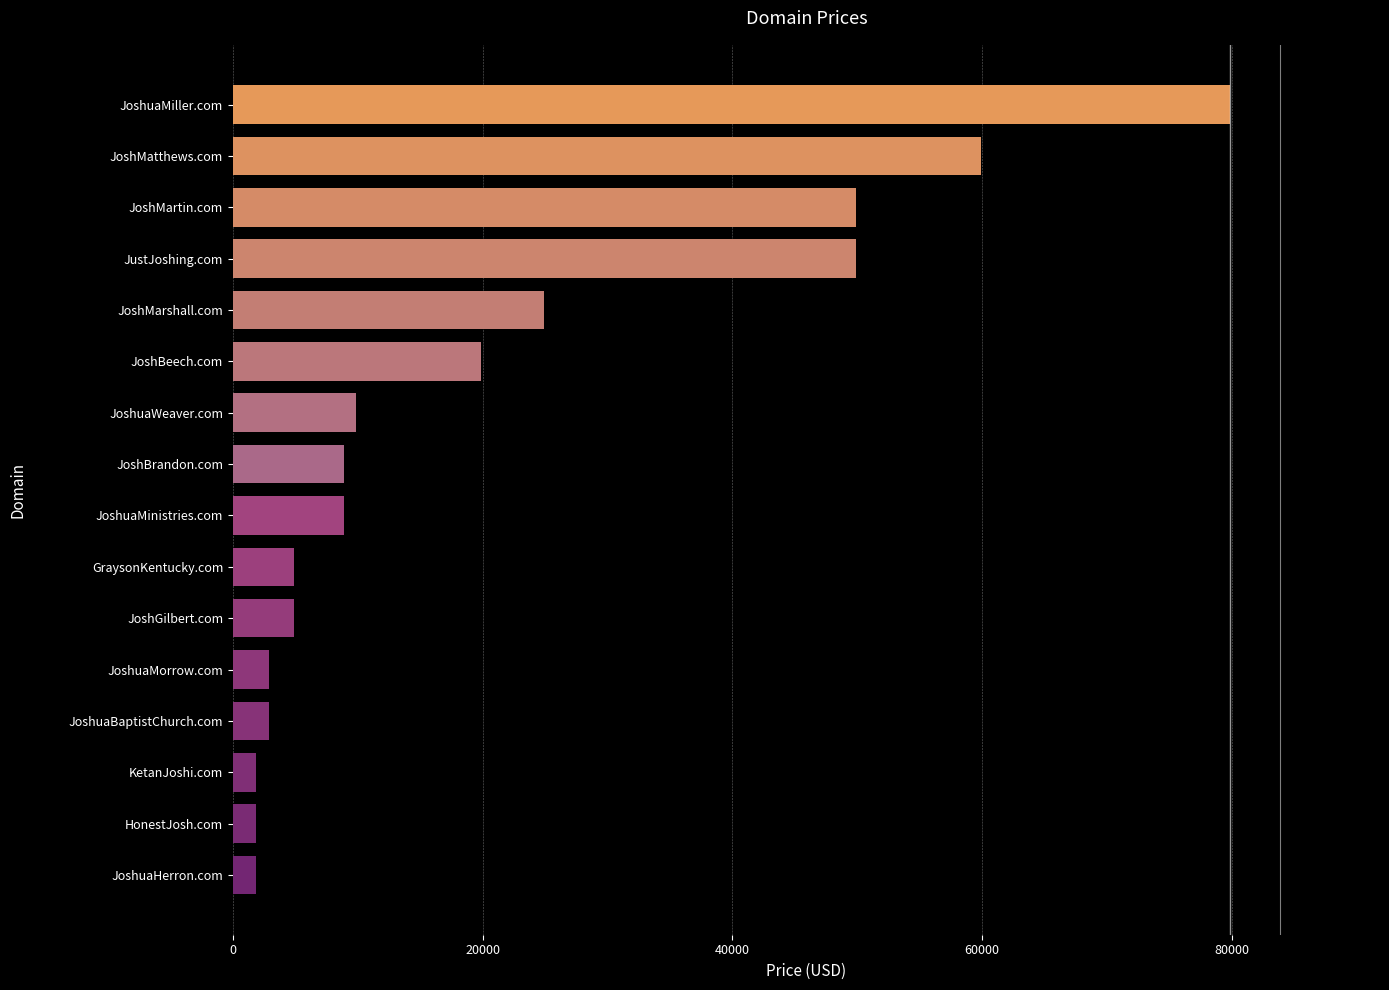

What is the change in value from JoshuaBaptistChurch.com to JoshBeech.com?

+17000